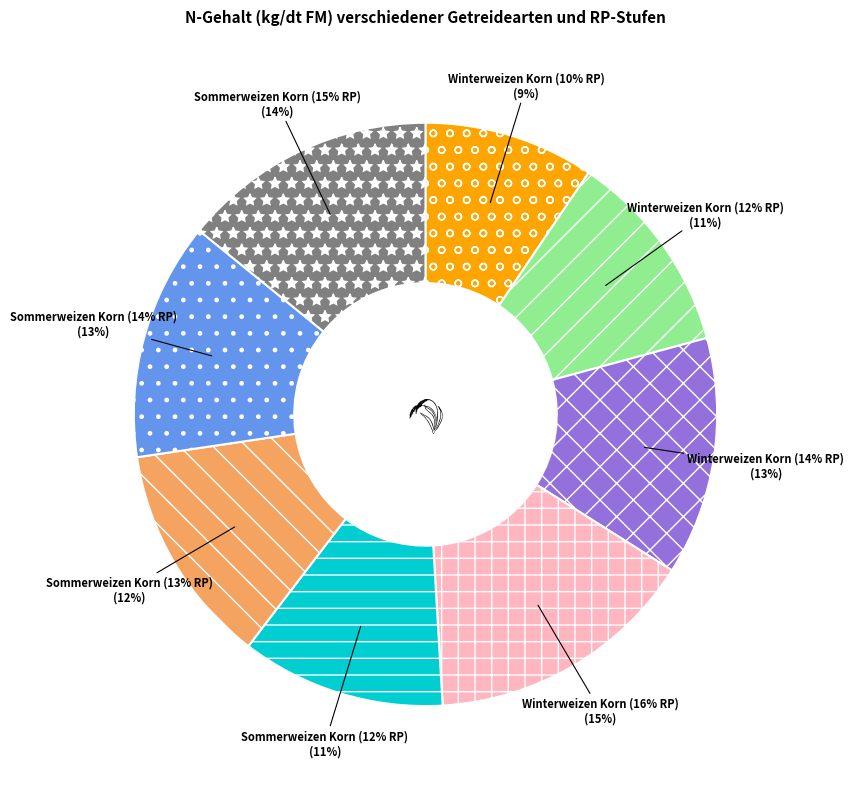

True or false: Winterweizen Korn (12% RP) accounts for 11% of the total.

True